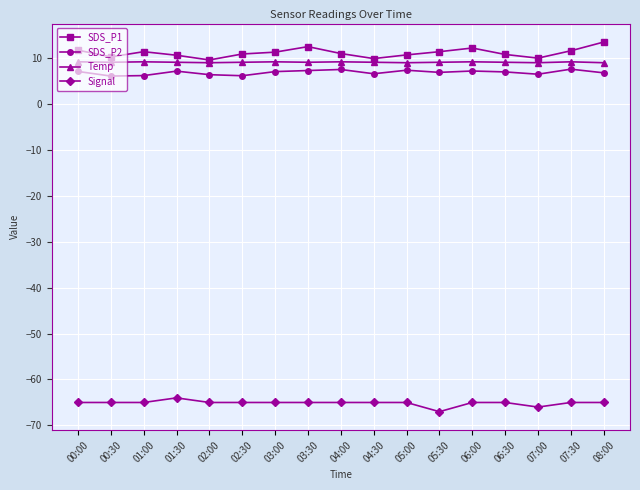

What is the total value across all series at 04:00?

-37.6